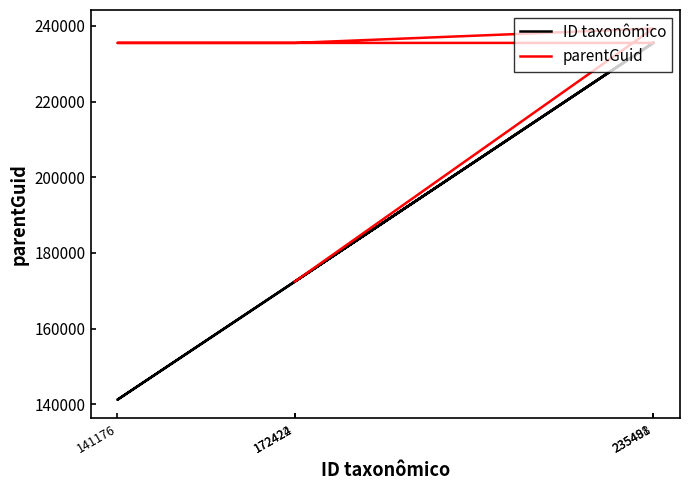

True or false: parentGuid has more than 1 interior local peaks.

True